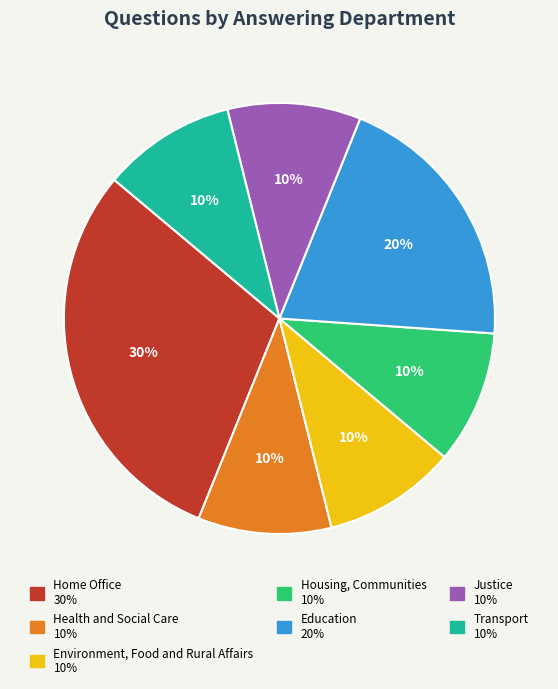

Is there a majority slice in this chart?

No